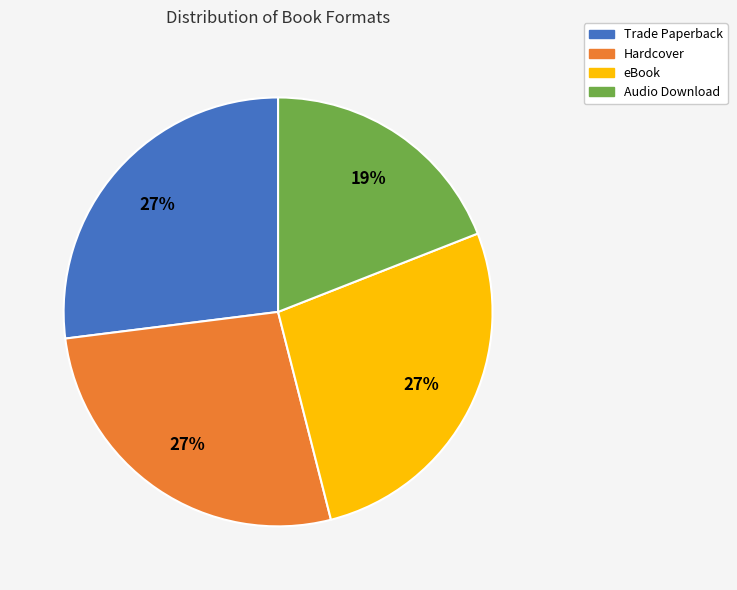

How many segments does this pie chart have?

4